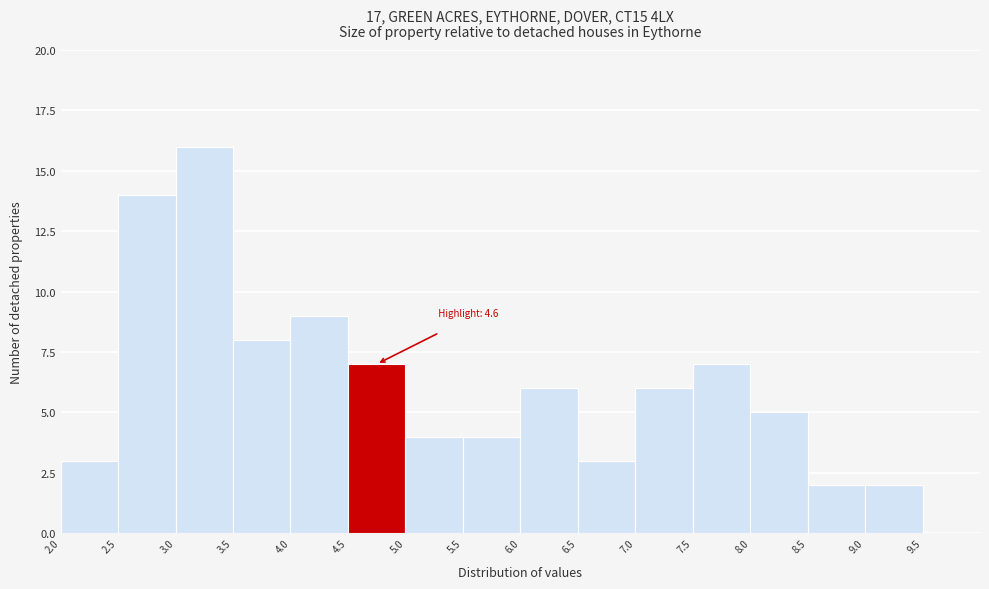

Over which range of the x-axis is the bar tallest?

3.0 to 3.5